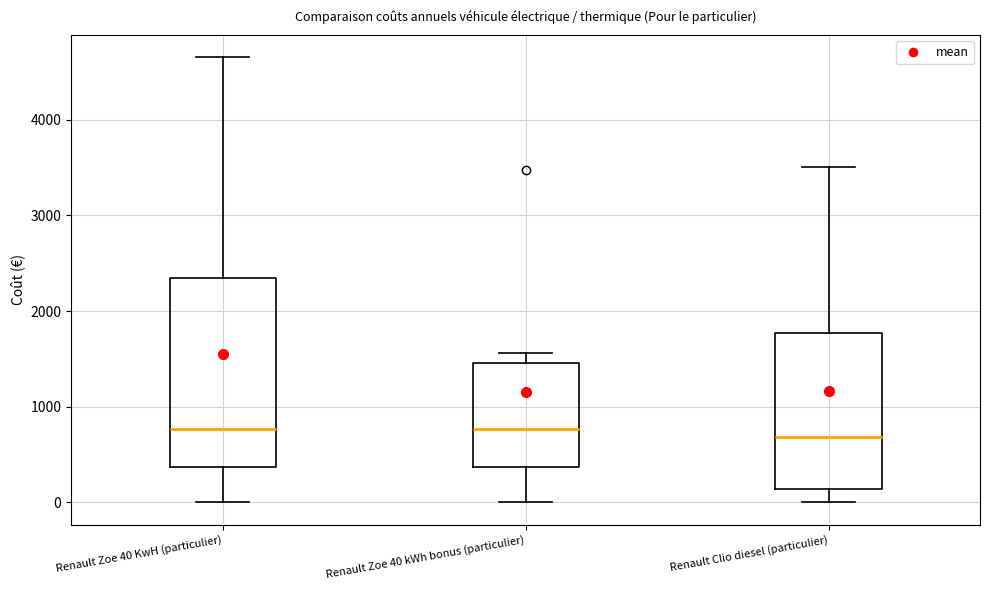

Reading left to right, read every box against the y-axis: the position of its median line, the range the box covers, and the ends of its whiskers. The values are not printed on the chart, so give them approximately, as read against the axis.

Renault Zoe 40 KwH (particulier): median 800, box 400 to 2300, whiskers 0 to 4700
Renault Zoe 40 kWh bonus (particulier): median 800, box 400 to 1500, whiskers 0 to 1600
Renault Clio diesel (particulier): median 700, box 100 to 1800, whiskers 0 to 3500